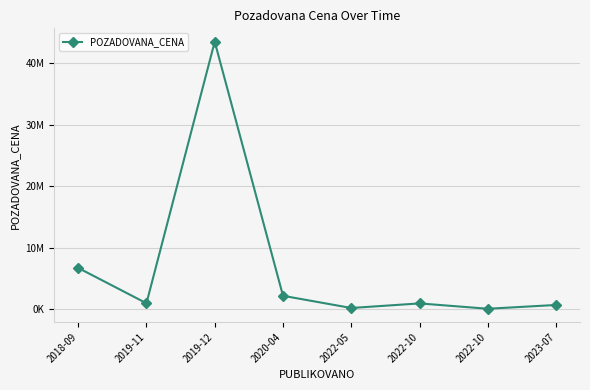

Is this an area chart (filled region under the line)?

No